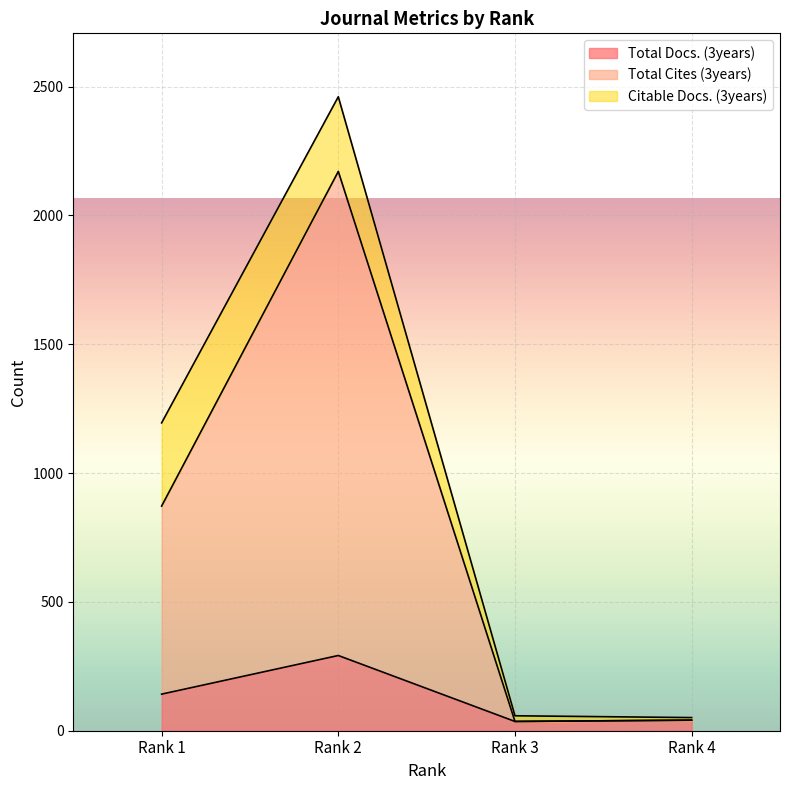

Is it true that Total Docs. (3years) equals 36 at Rank 3?

True